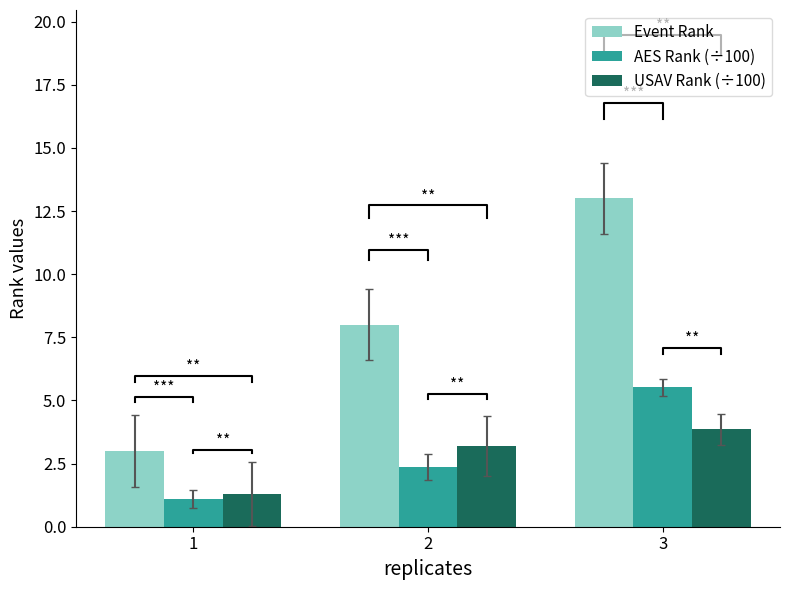

What is the lowest value of the AES Rank (÷100) series?

1.1